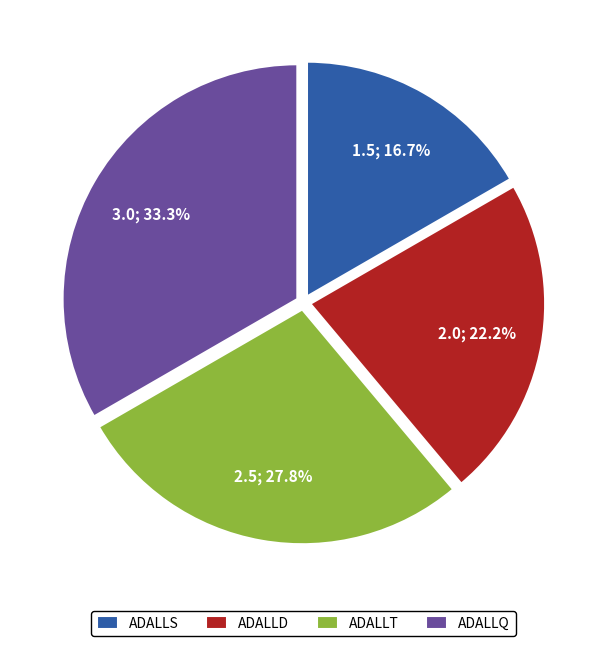

Which category has the biggest portion of the pie?

ADALLQ